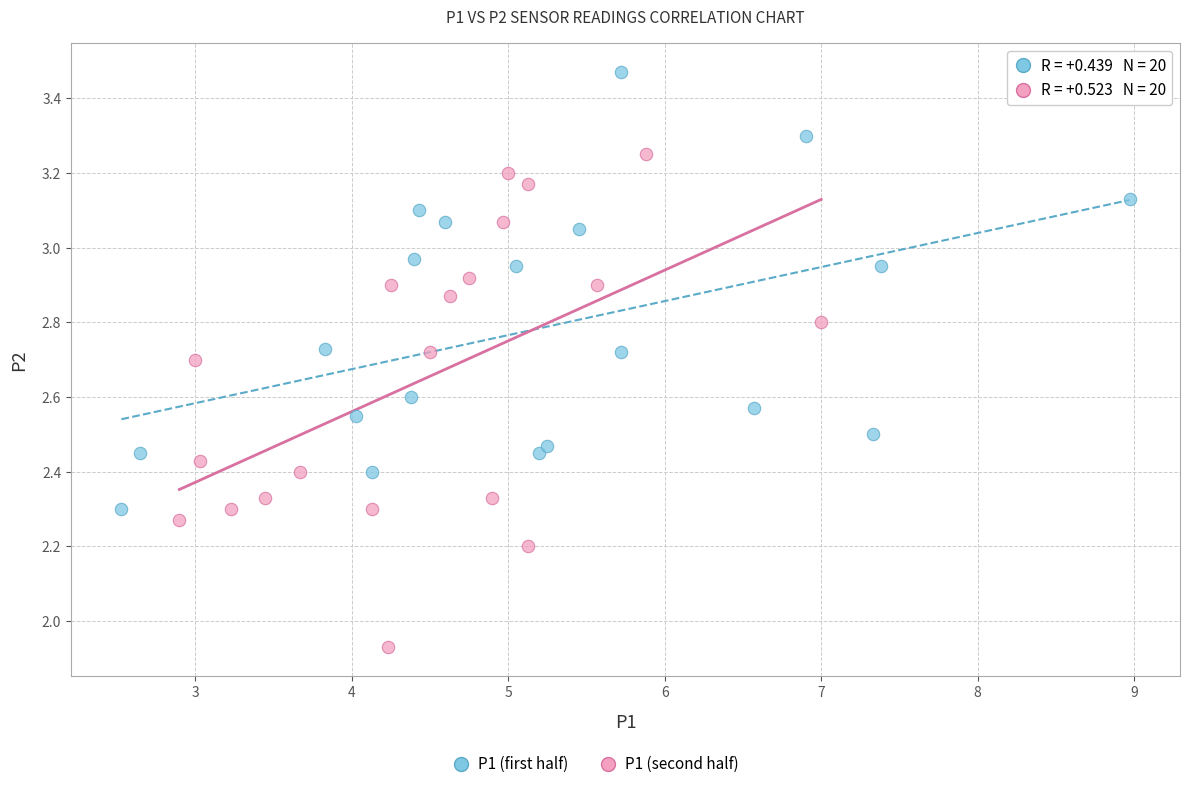

Which series has the widest spread of Y values?

P1 (second half)